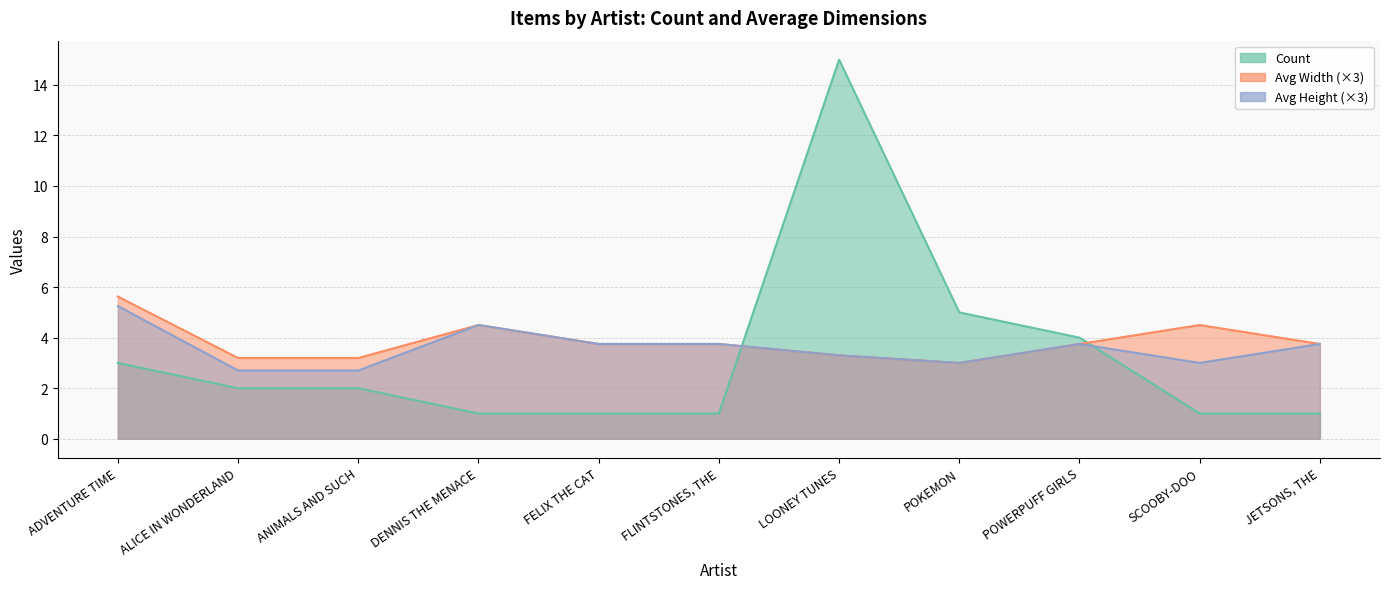

What are all the series names shown in the legend?

count, avg_width, avg_height